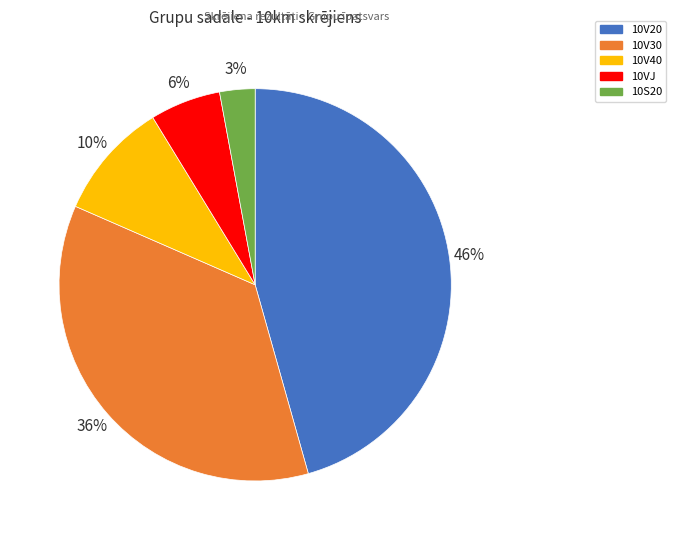

Does any single category account for the majority?

No